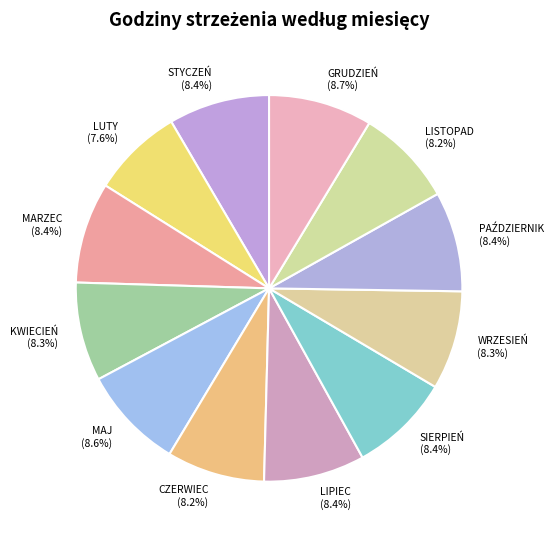

To the nearest percent, what percentage of the pie is WRZESIEŃ?

8%